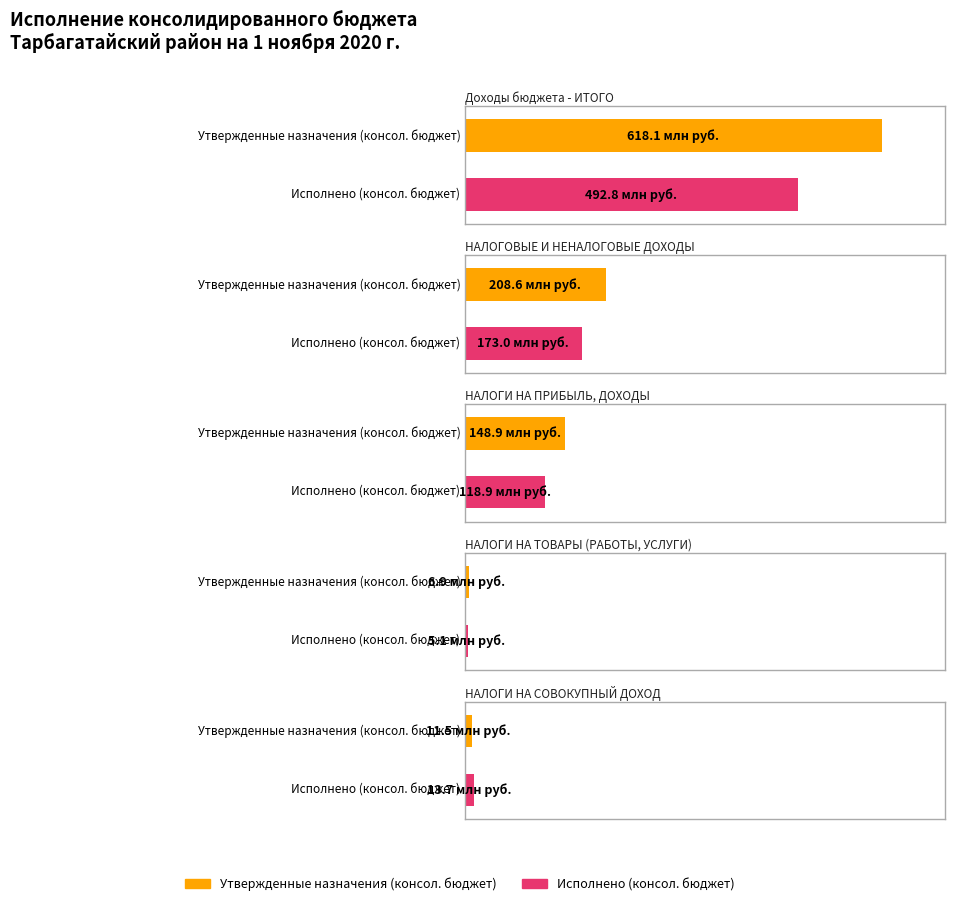

What is the difference between the maximum and minimum values in the Утвержденные назначения (консол. бюджет) series?

611219587.3